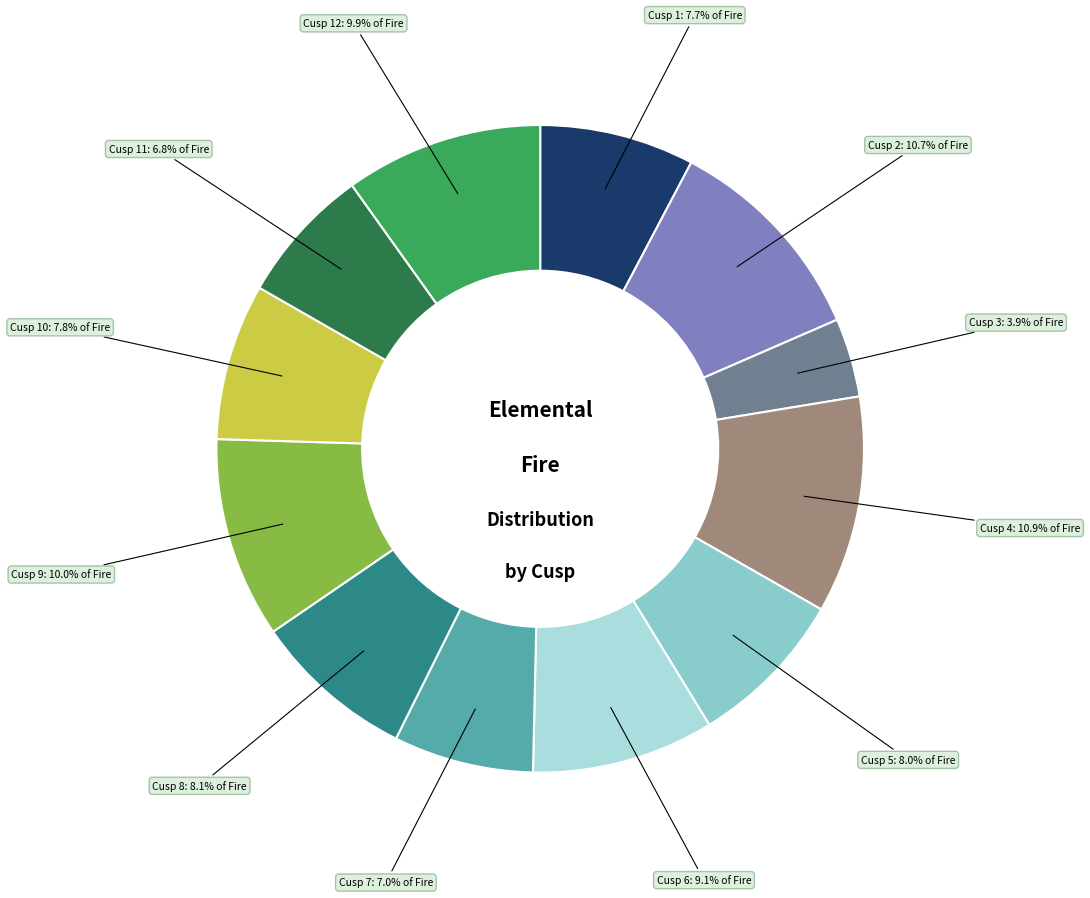

To the nearest percent, what is the difference between the largest and smallest slice percentages?

7%